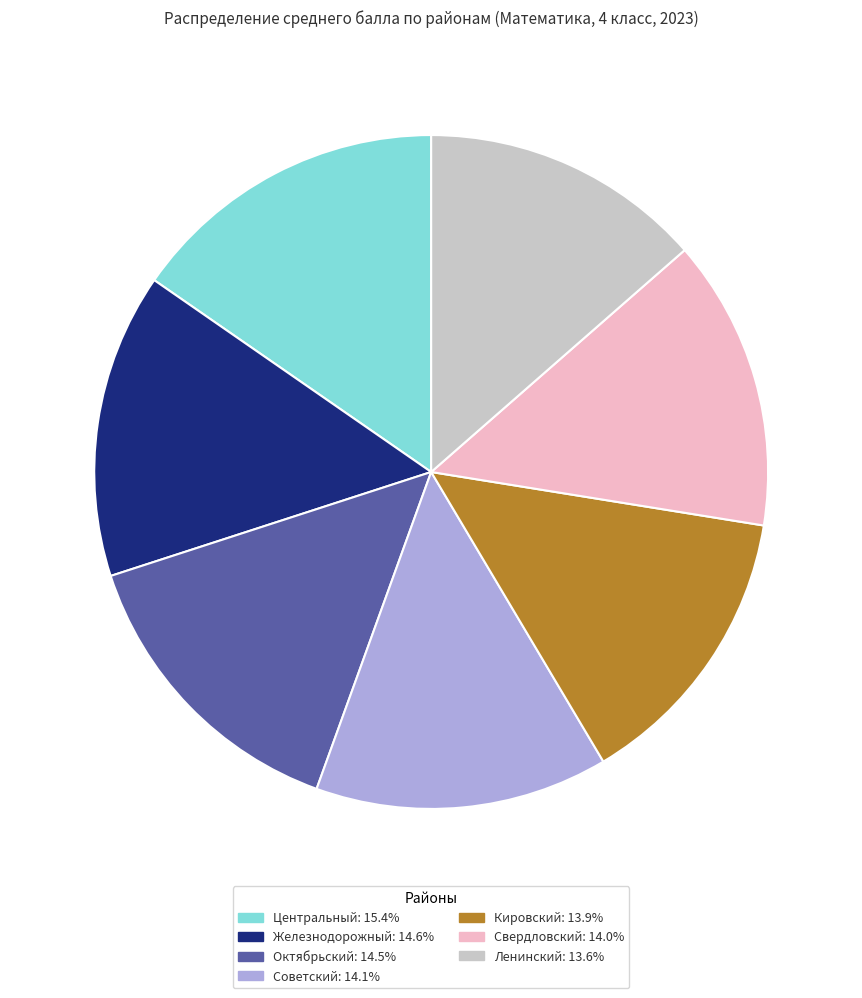

Which category has the biggest portion of the pie?

Центральный